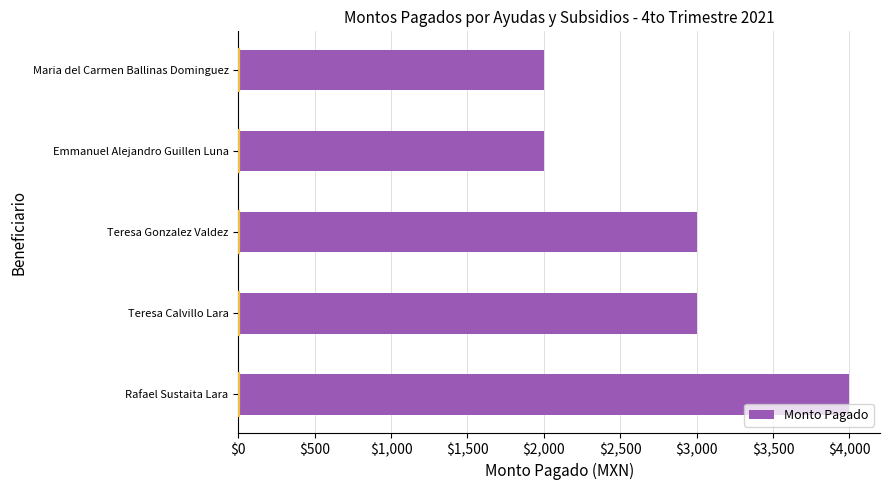

Which category has the highest value across all series?

Rafael Sustaita Lara